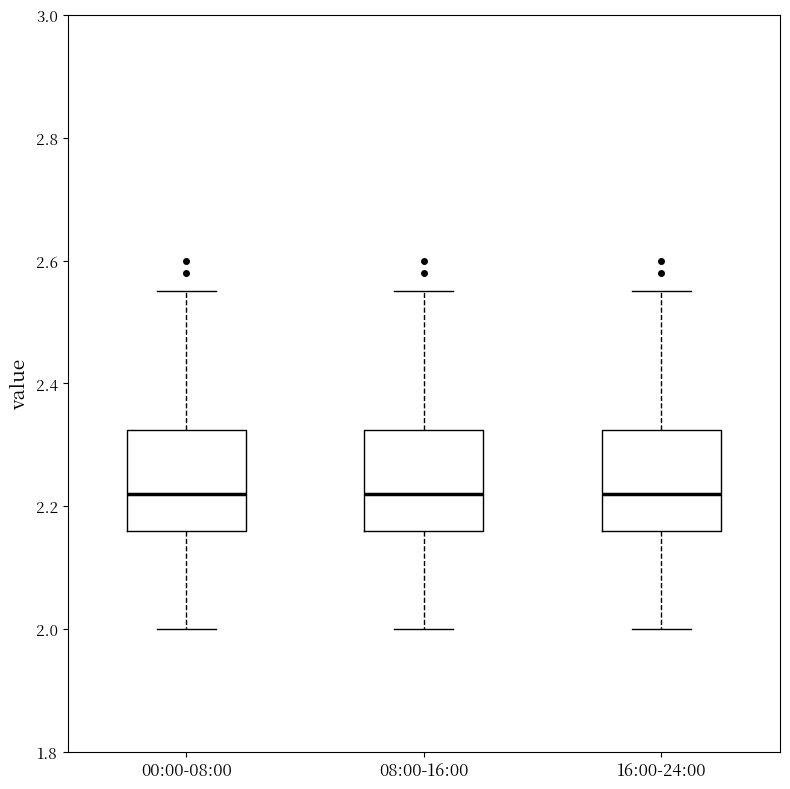

Where is the lower edge of the box for 08:00-16:00 on the y-axis? The values are not printed on the chart, so give them approximately, as read against the axis.

2.16